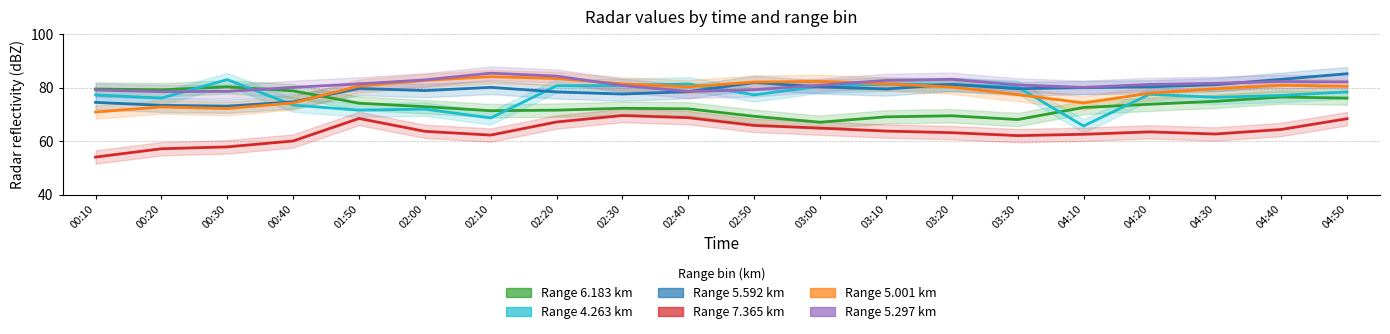

What is the difference between the maximum and minimum values in the 5.297 series?

6.9